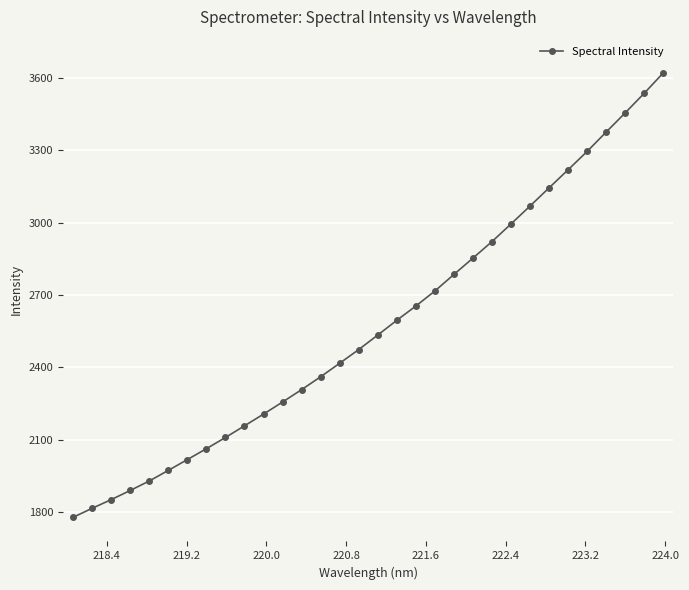

What is the average value?

2573.9